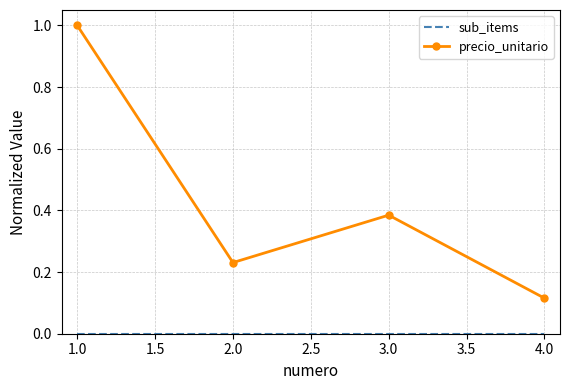

At which category is the sum across all series the highest?

1.0